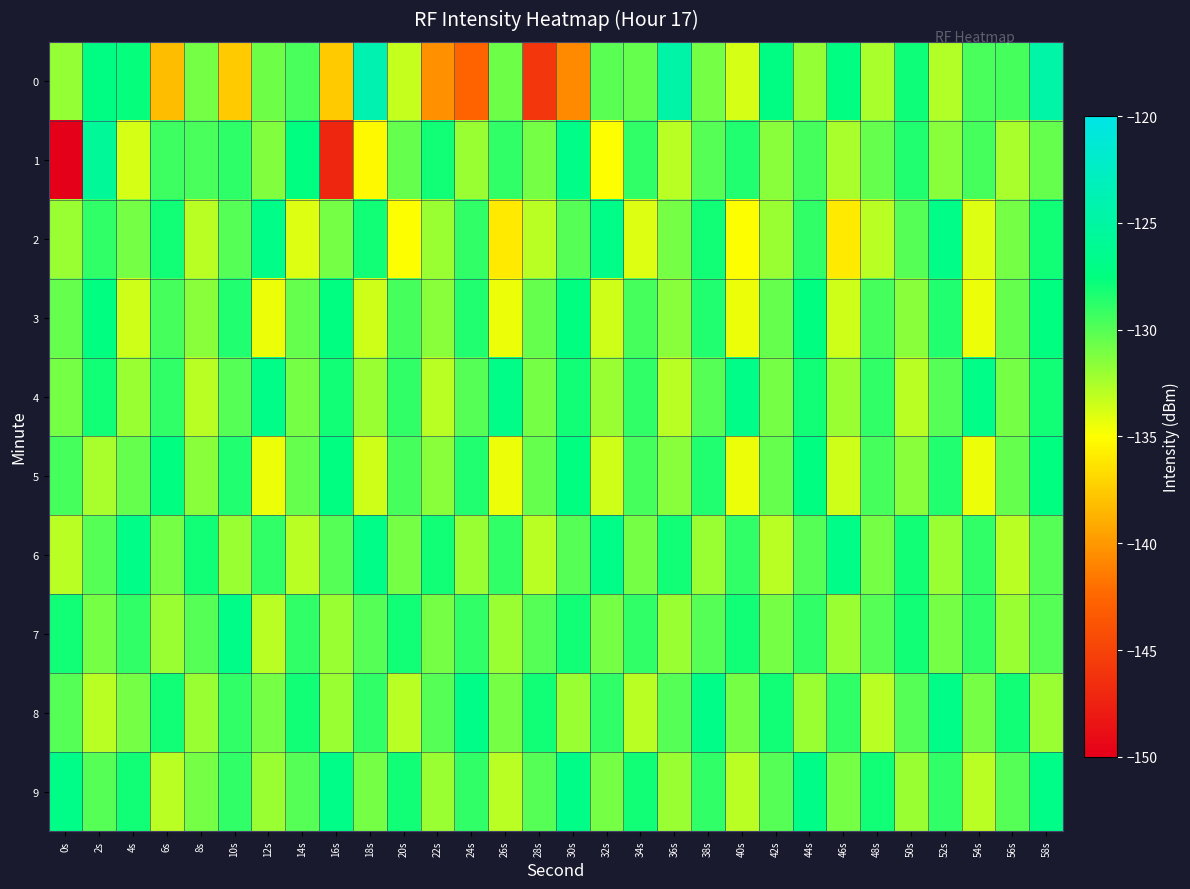

At which category does the chart reach its peak across all series?

18s